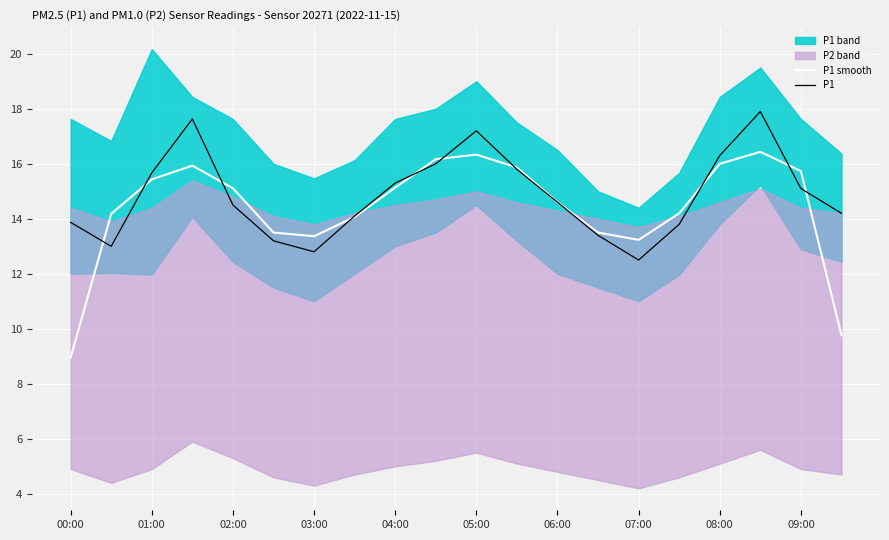

What is the difference between the maximum and second lowest values in the P1 smooth series?

6.7